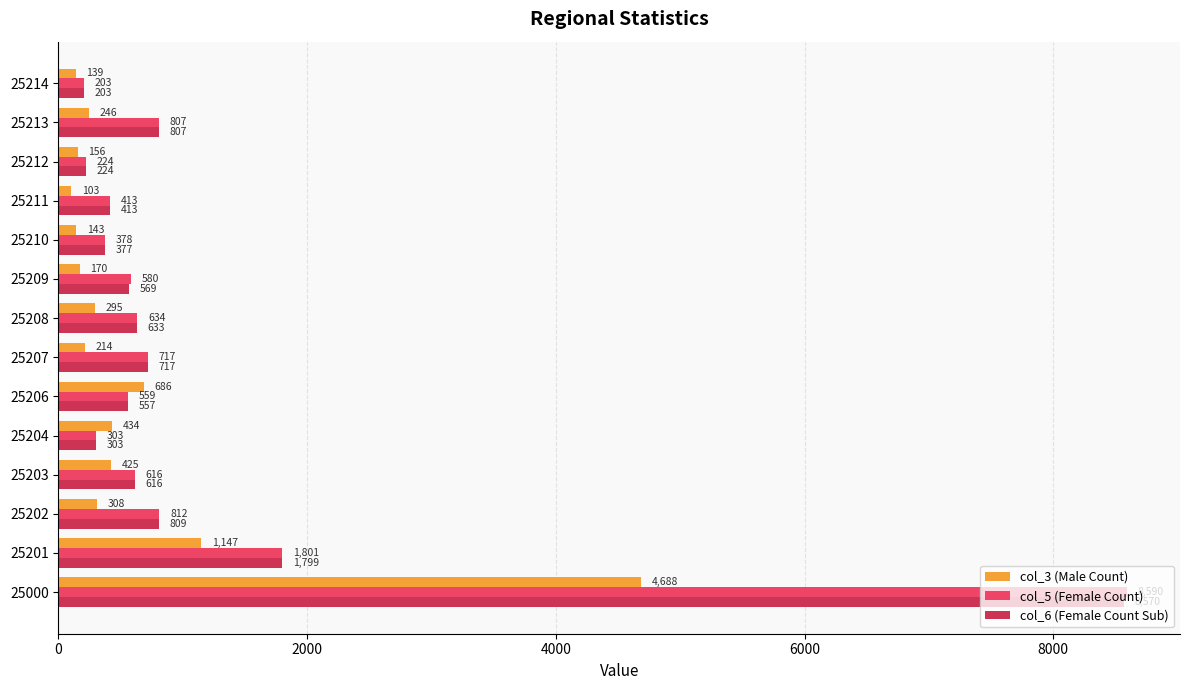

What is the minimum value shown in the chart?

103